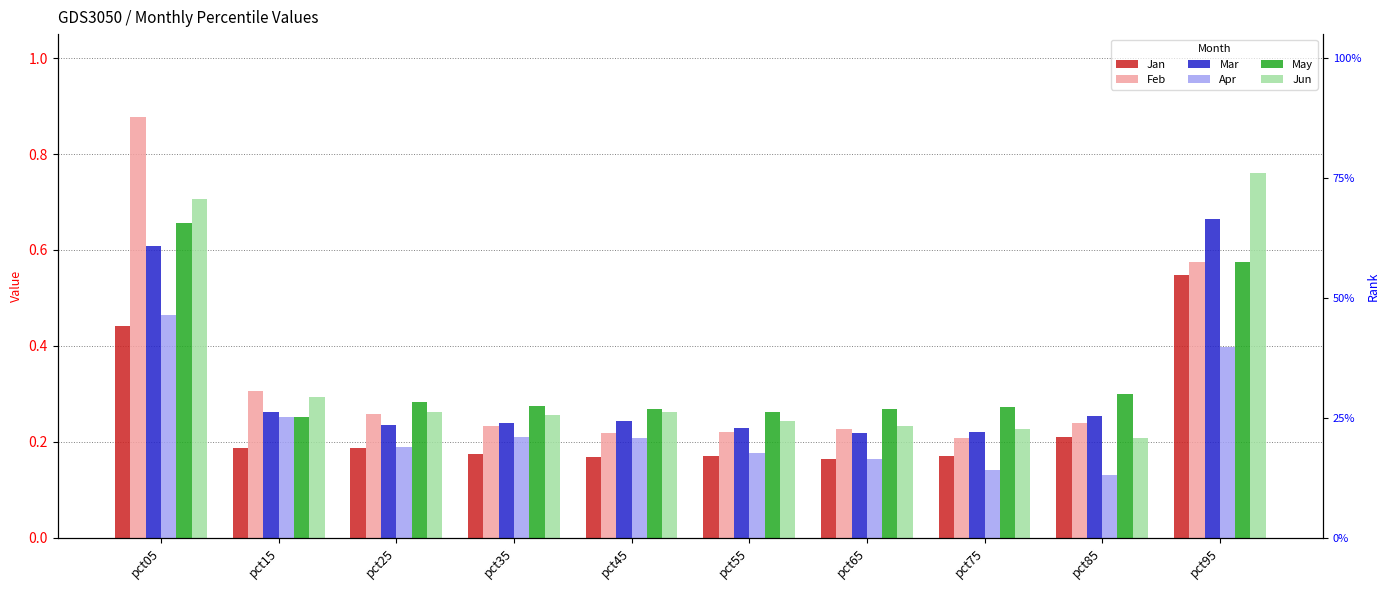

Count the number of data series in this chart.

6